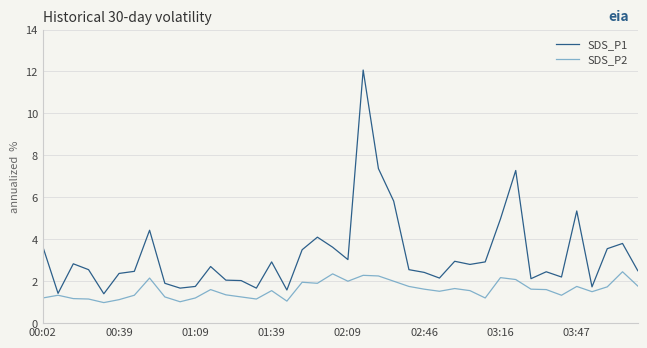

List the series in order of their peak value, highest first.

SDS_P1, SDS_P2